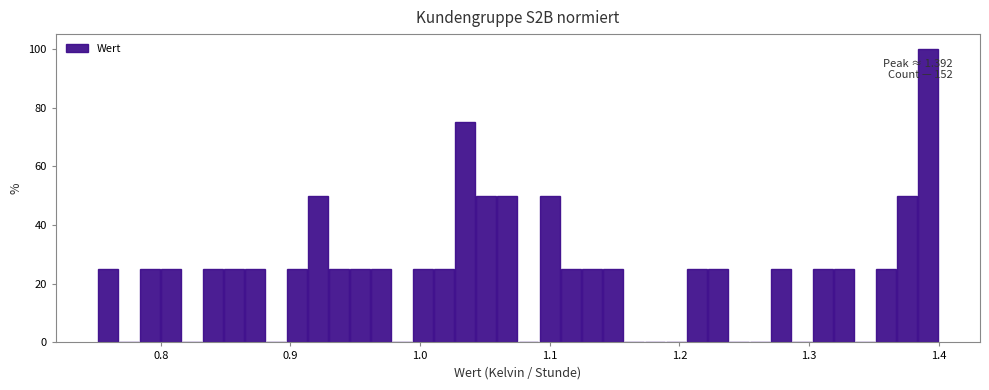

Around what value on the x-axis is the tallest bar? Give the approximate position of its centre, as read against the axis.

1.39